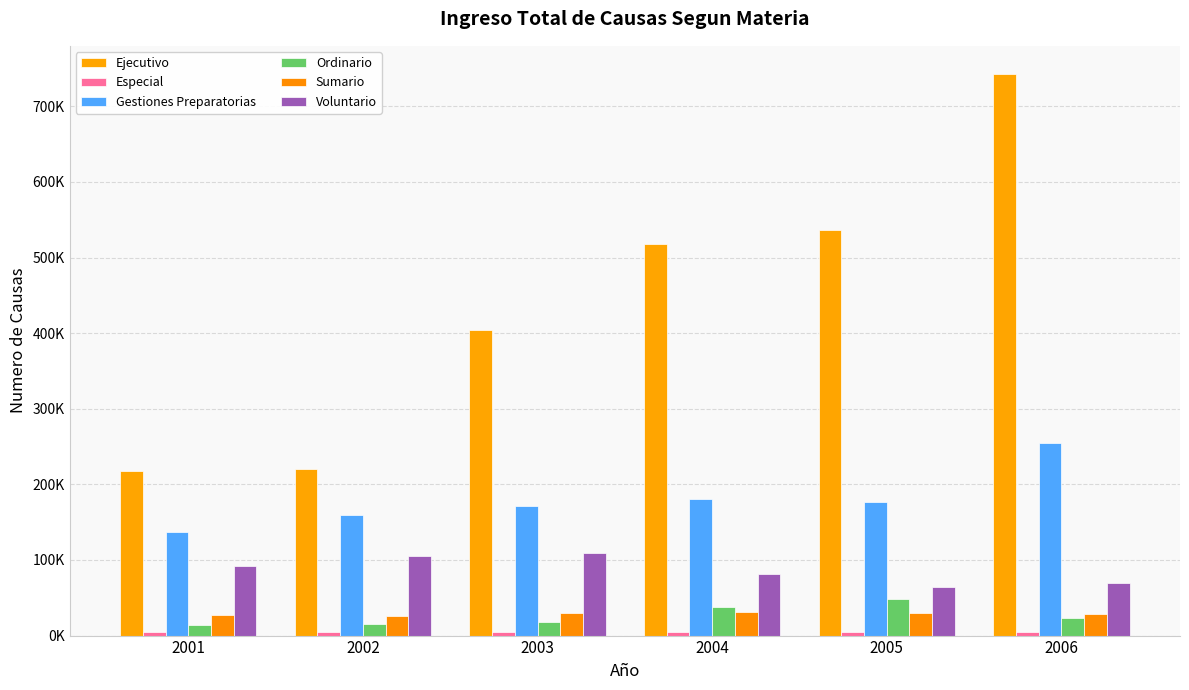

Are the bars grouped side by side (vs. stacked)?

Yes